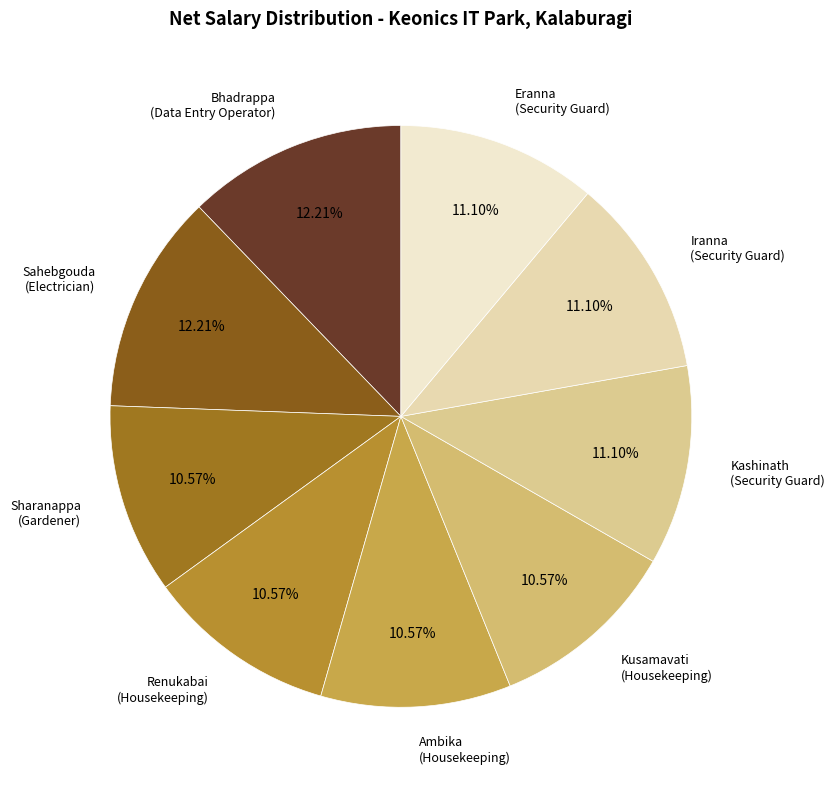

Does Sahebgouda (Electrician) represent more than half of the total?

No